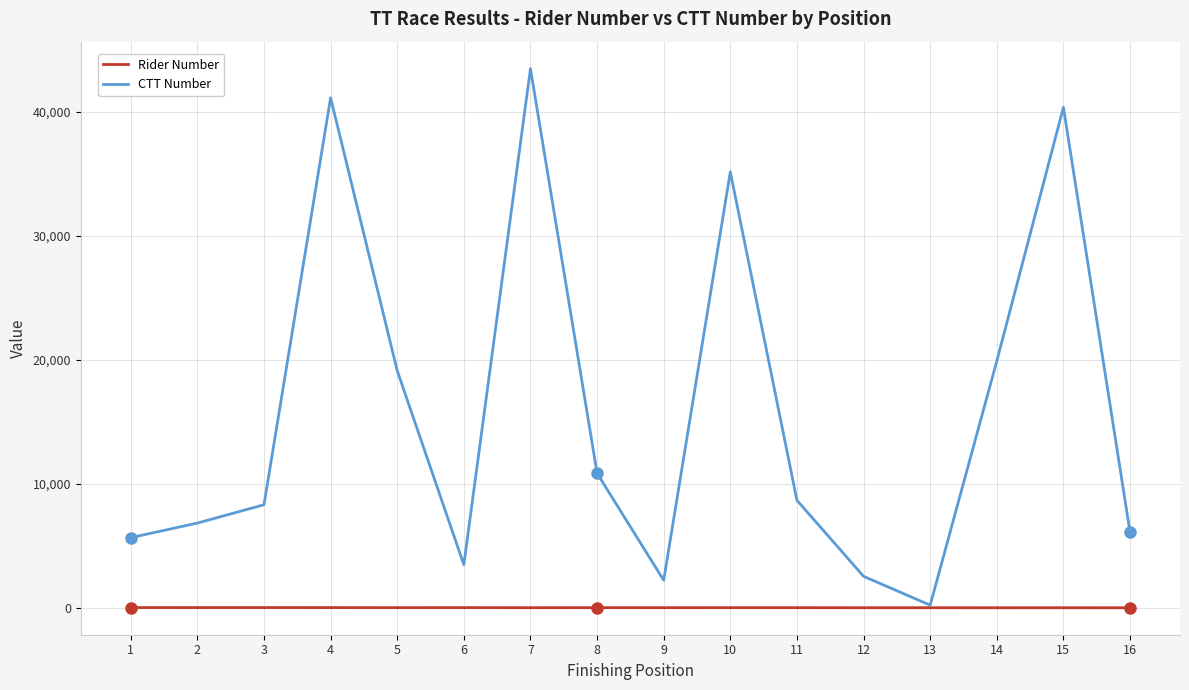

Rank the series by their maximum value, from highest to lowest.

CTT Number, Rider Number